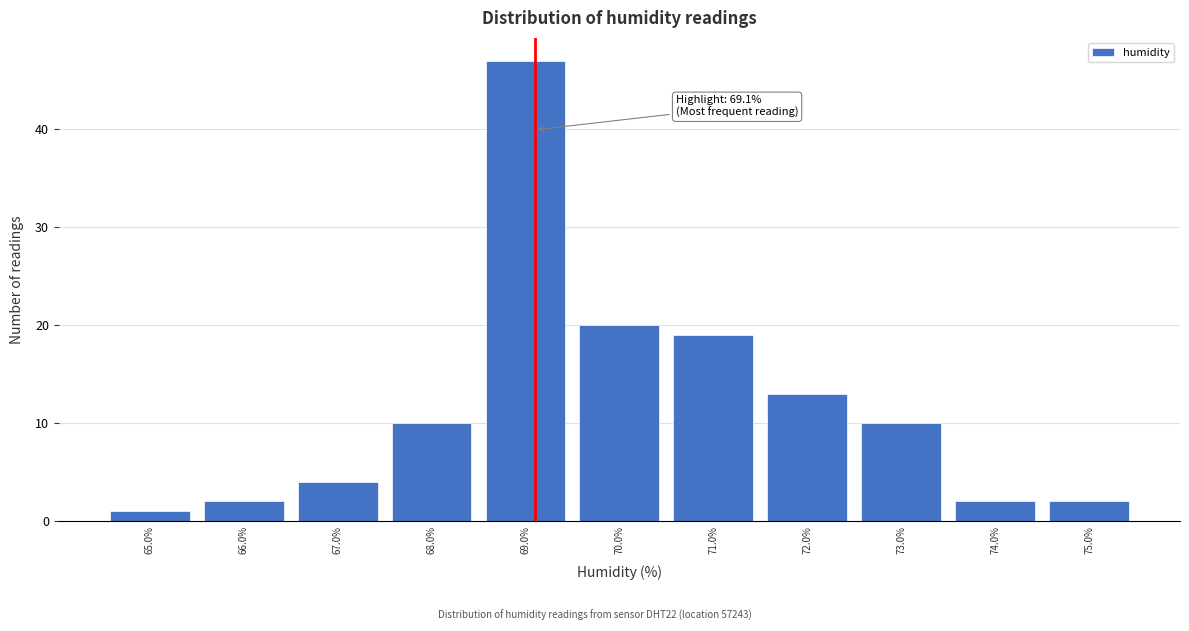

Over which range of the x-axis is the bar tallest?

68.5 to 69.5